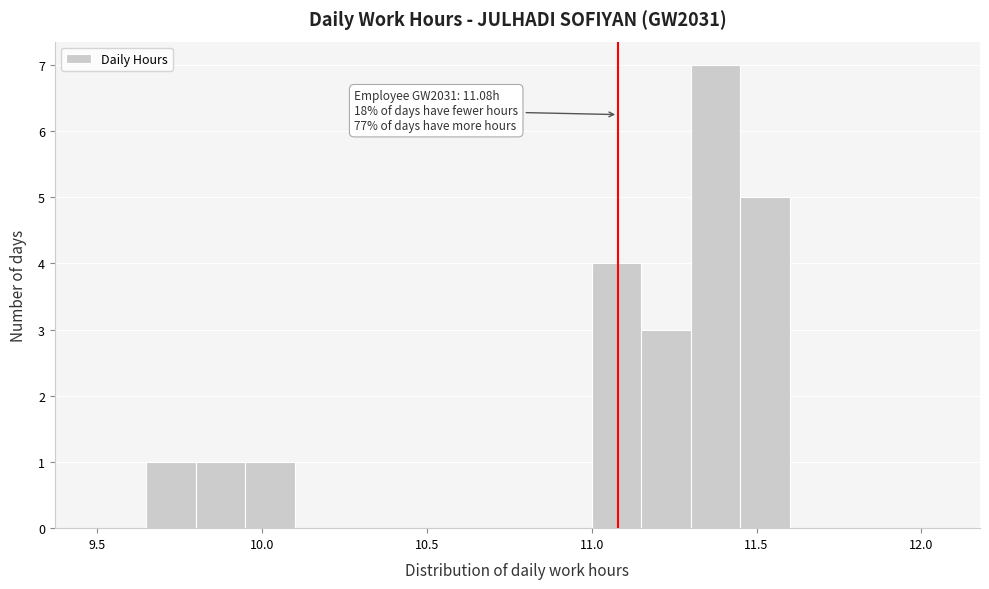

Around what value on the x-axis is the tallest bar? Give the approximate position of its centre, as read against the axis.

11.40